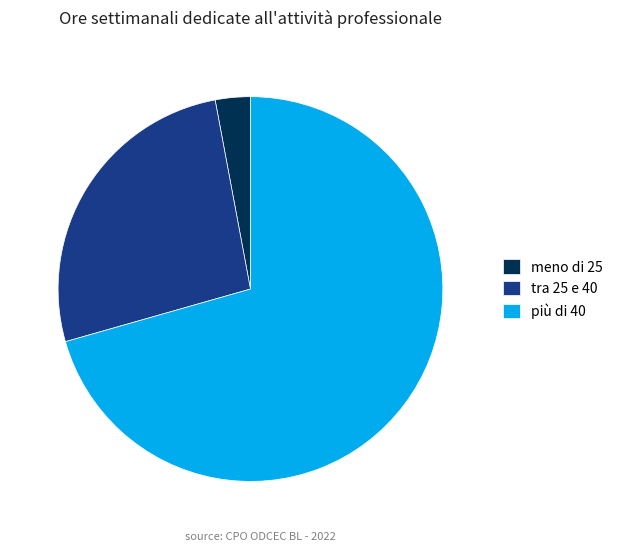

What is the largest slice in the pie chart?

più di 40